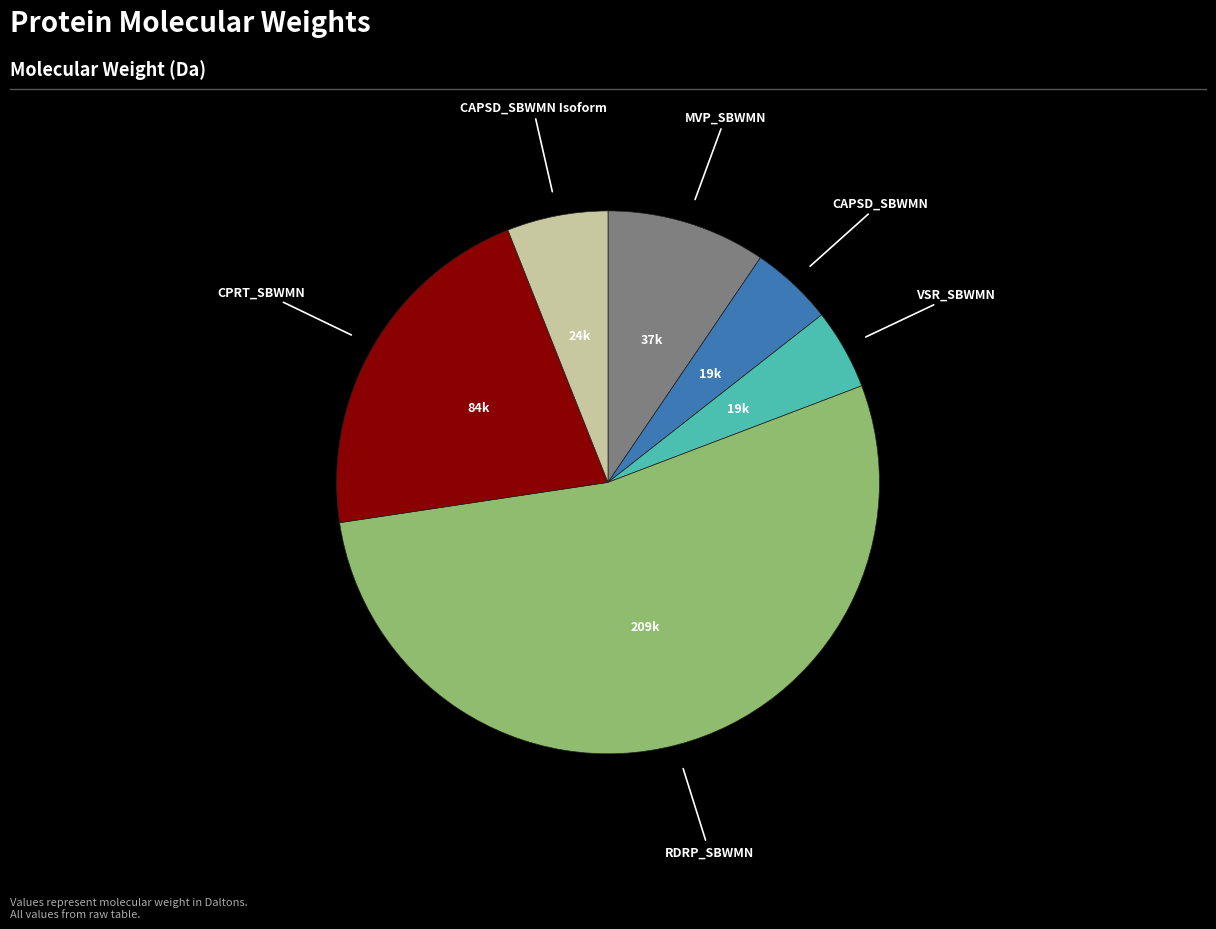

Is there any slice that represents more than half of the pie?

Yes